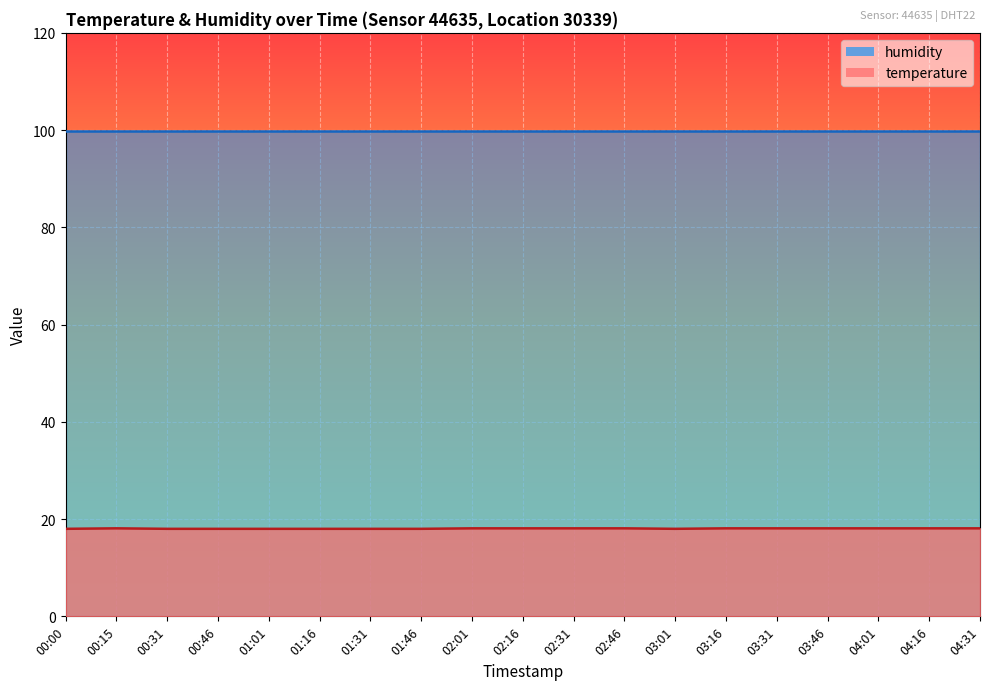

Between 00:31 and 04:16, which is larger?

04:16